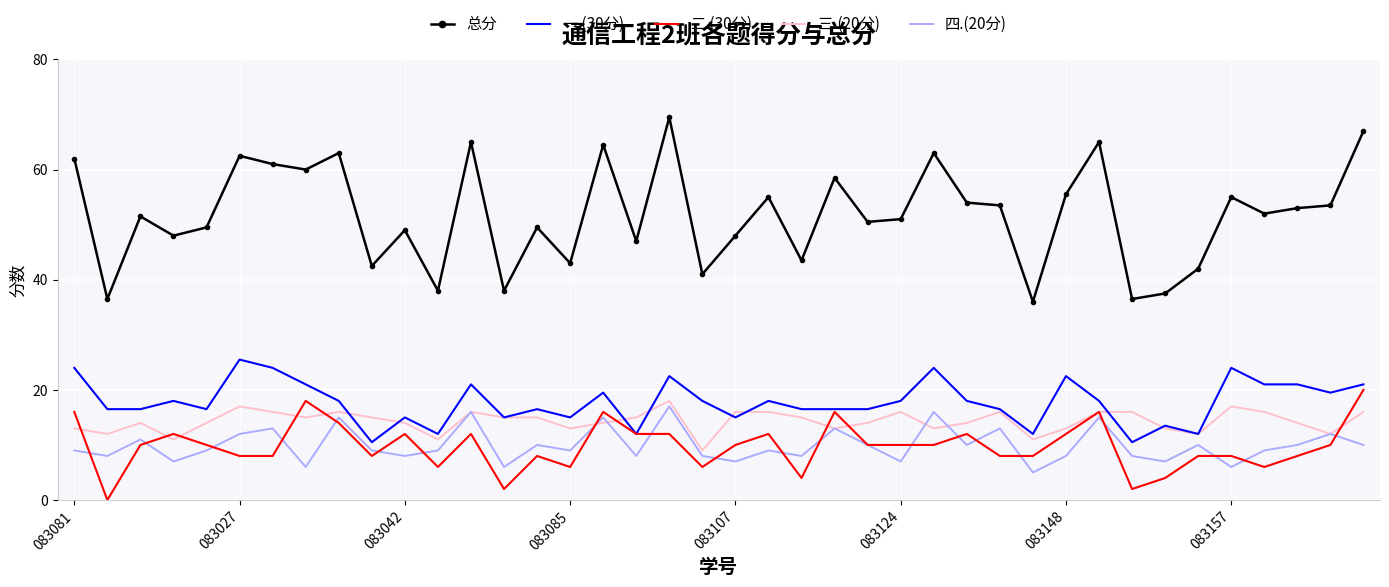

What is the highest value of the 二.(30分) series?

20.0